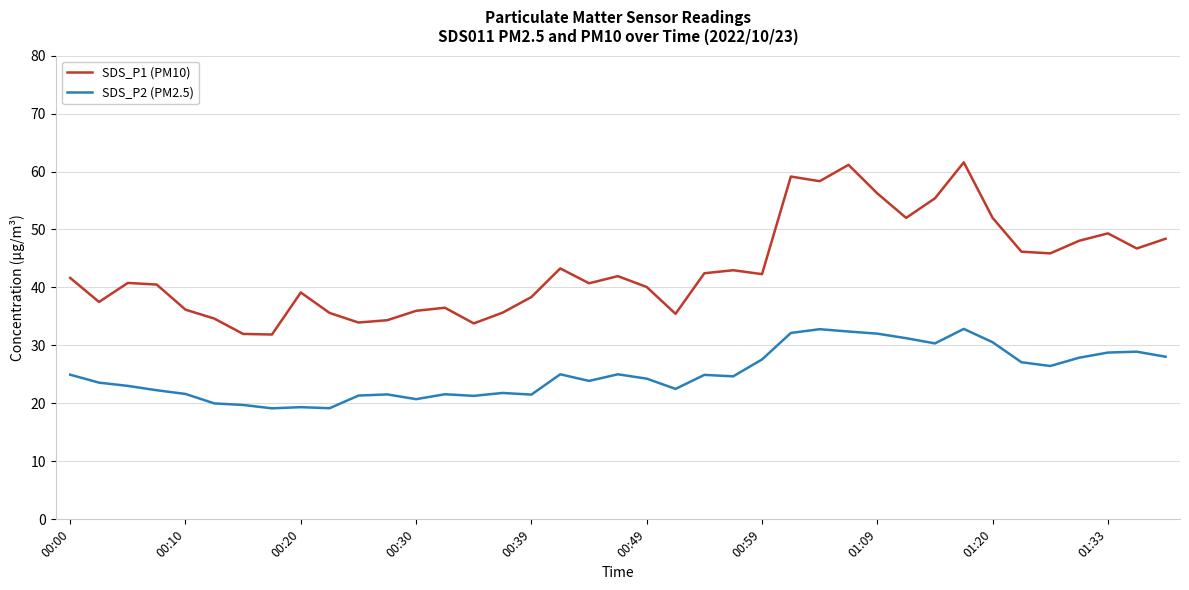

Which series has the largest total across all categories?

SDS_P1 (PM10)